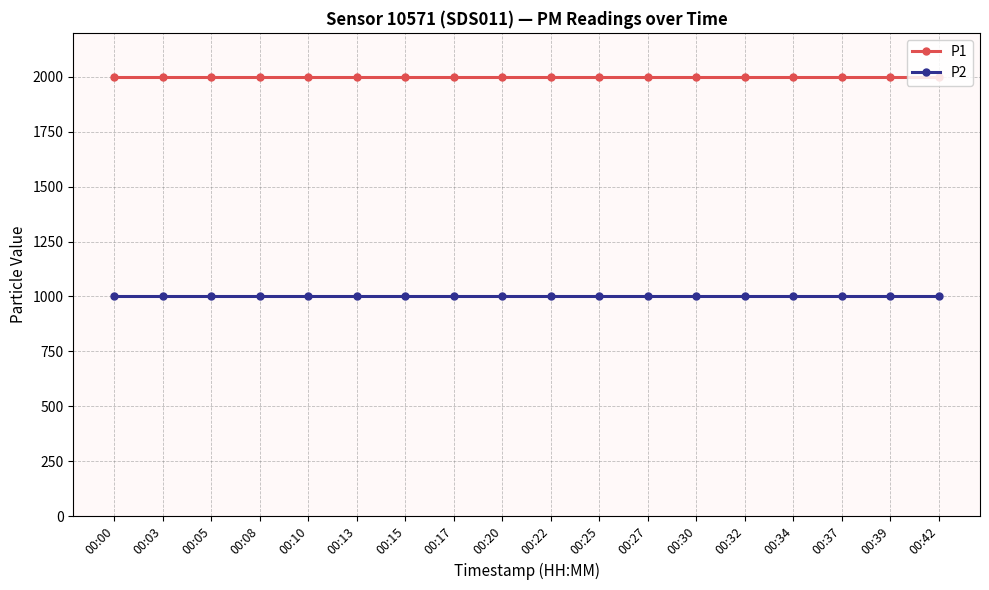

What is the difference between the highest and lowest values at 00:42?

1000.0